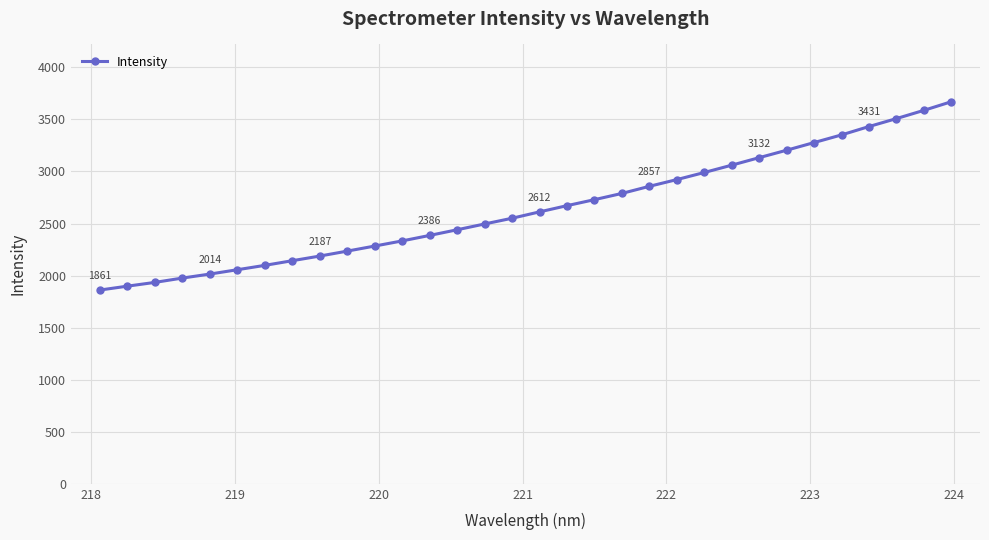

What is the average value?

2646.2